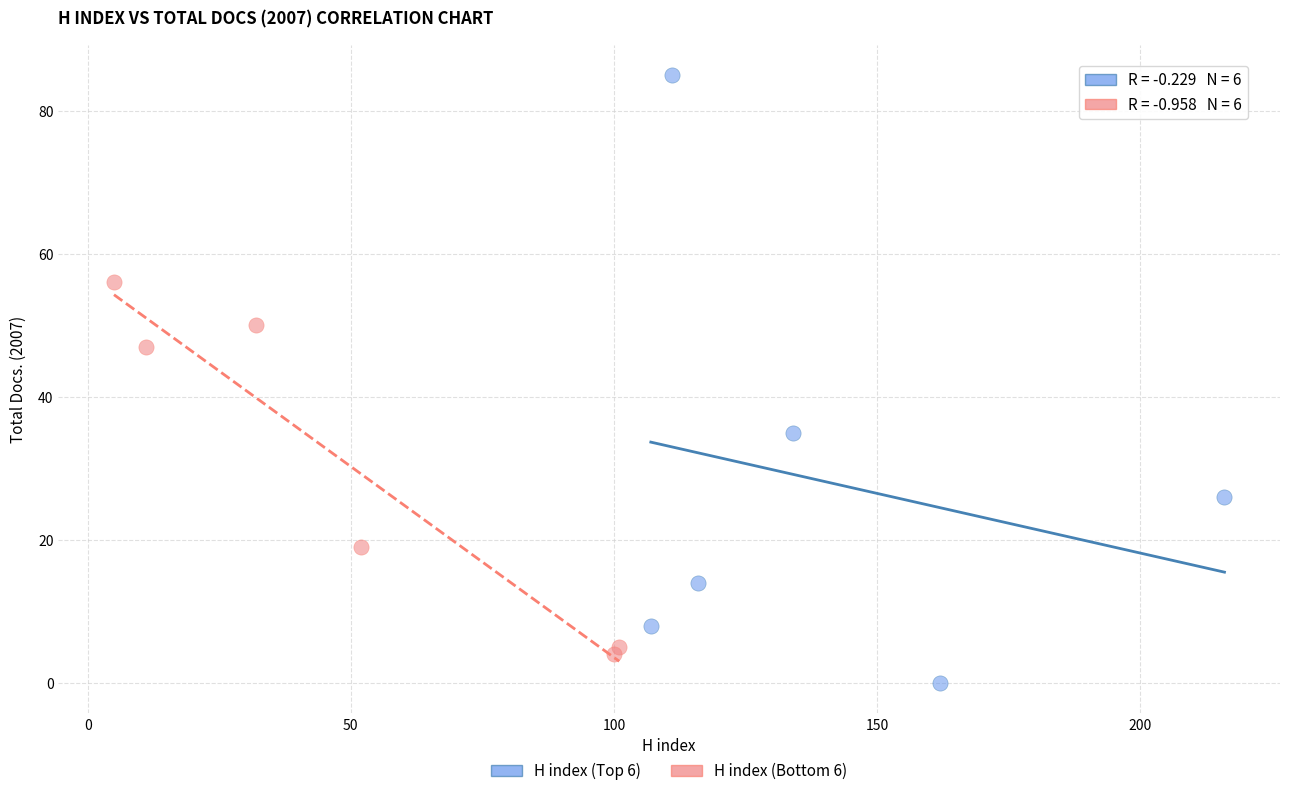

Which series reaches the minimum Y coordinate?

H index (Top 6)